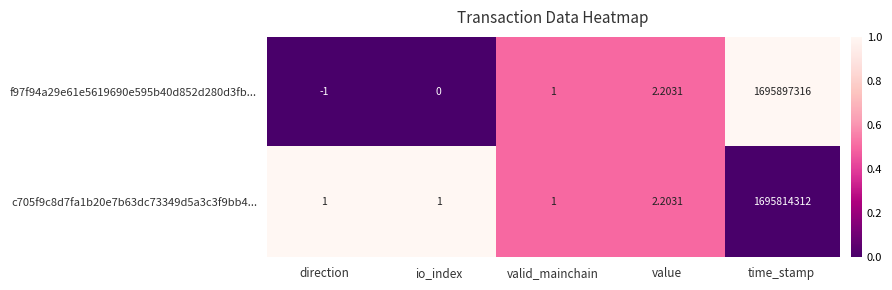

List the labels in order of f97f94a29e61e5619690e595b40d852d280d3fb... value, largest first.

time_stamp, value, valid_mainchain, io_index, direction